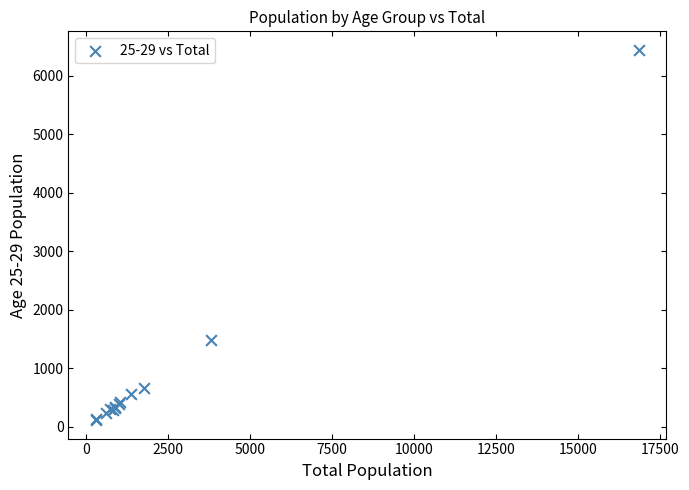

What Y value in the scatter plot is closest to 3280?

1486